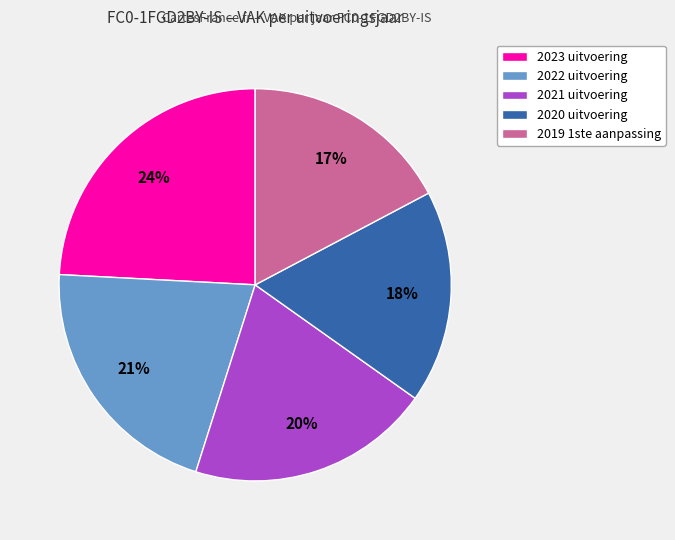

What percentage is the 2021 uitvoering slice, to the nearest percent?

20%